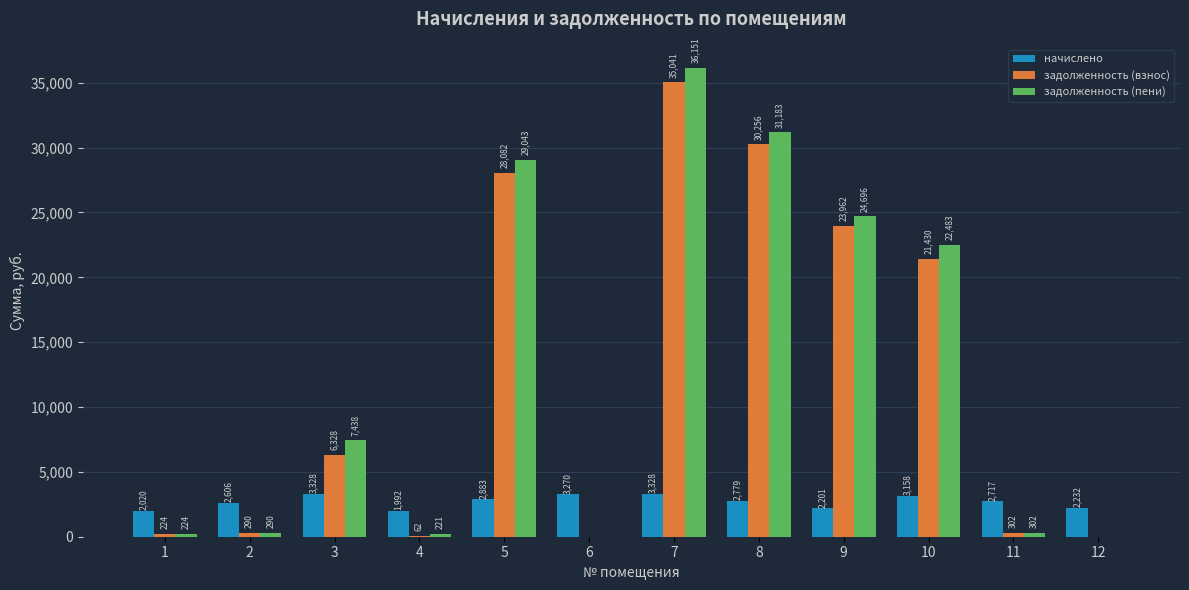

What is the highest value of the задолженность (взнос) series?

35041.0